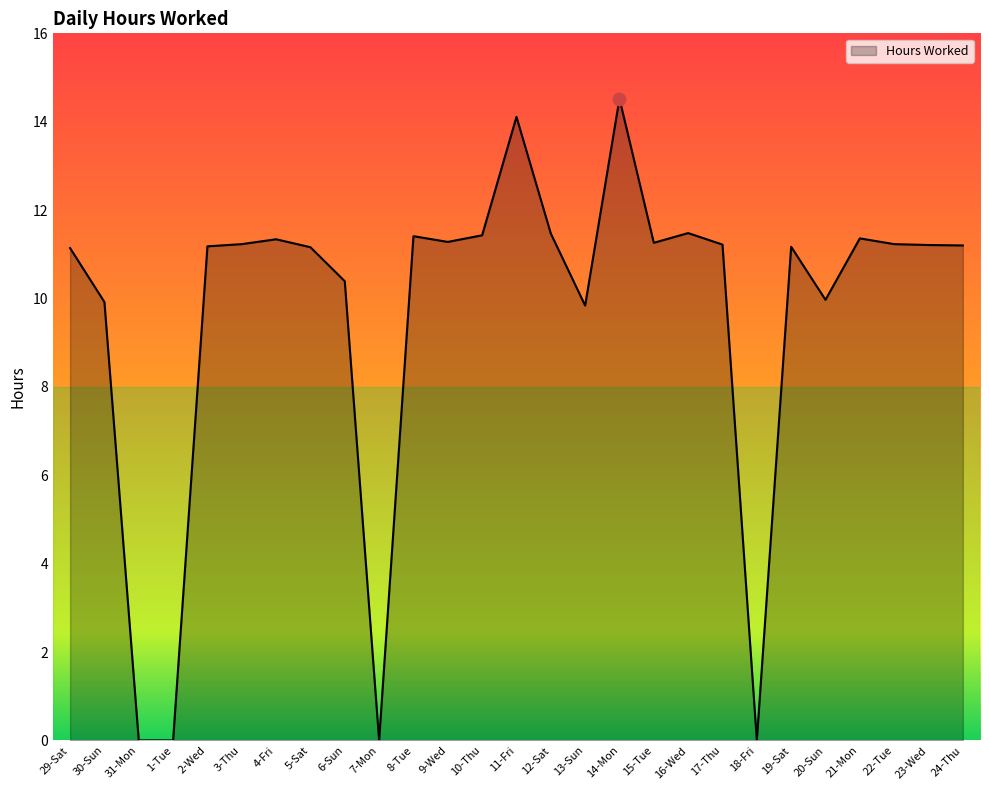

What is the change in value from 7-Mon to 23-Wed?

+11.2